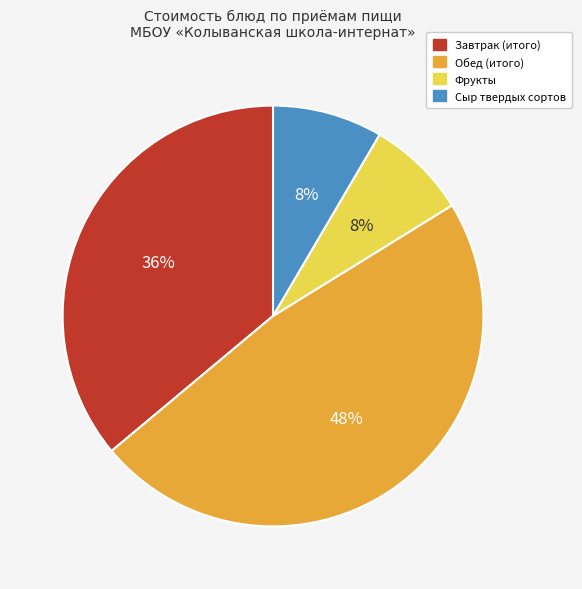

Between Завтрак (итого) and Фрукты, which is larger?

Завтрак (итого)